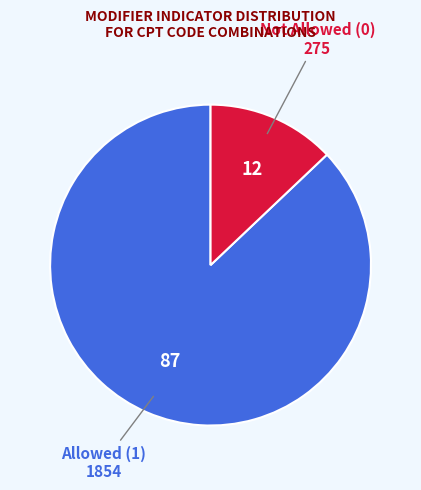

Rank the categories by value from highest to lowest.

Allowed (1), Not Allowed (0)